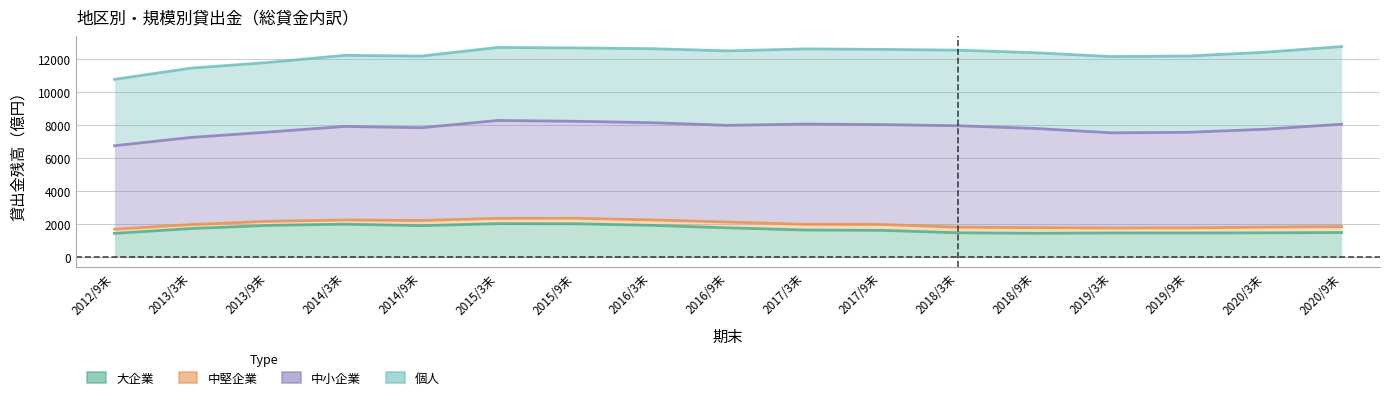

Between 2016/3末 and 2015/3末, which is larger?

2015/3末